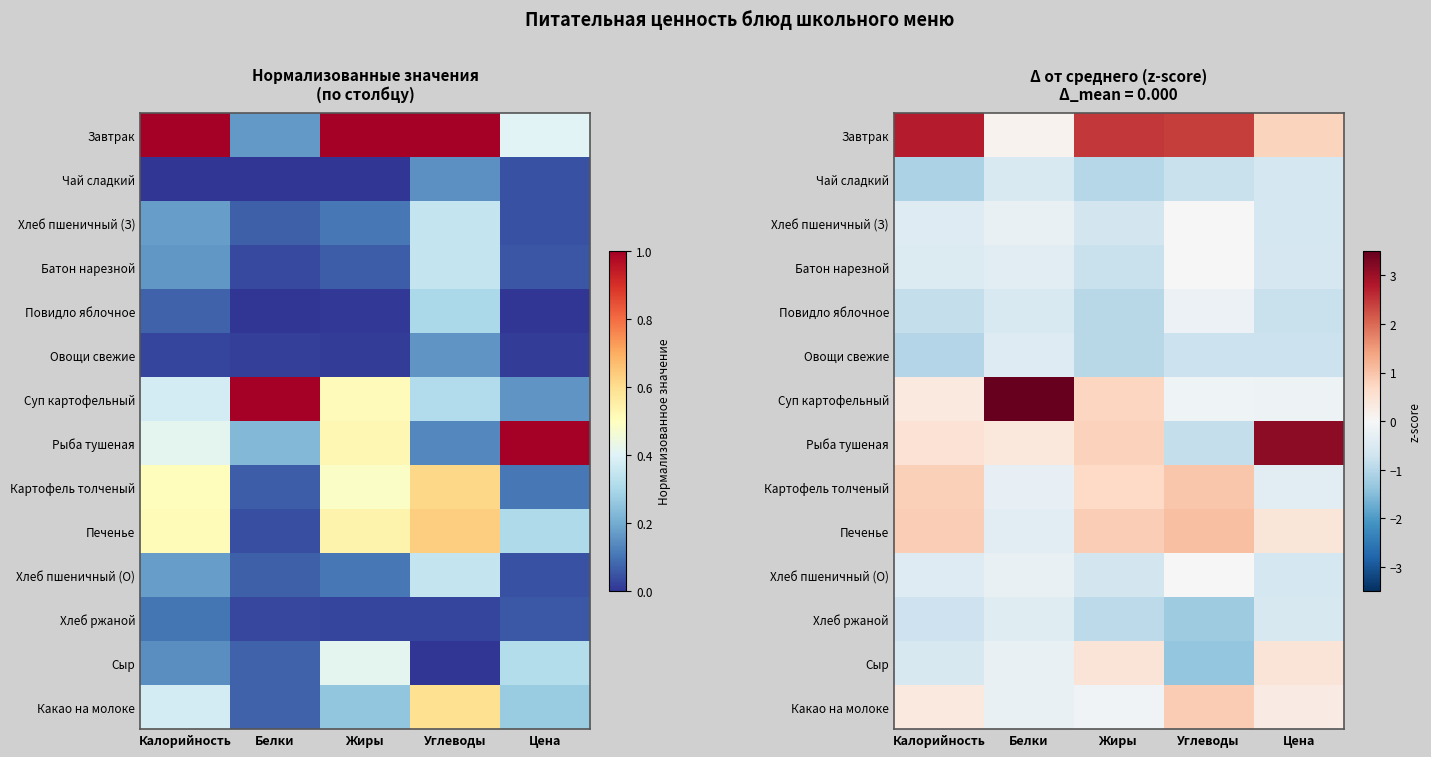

How many distinct data groups are displayed?

14